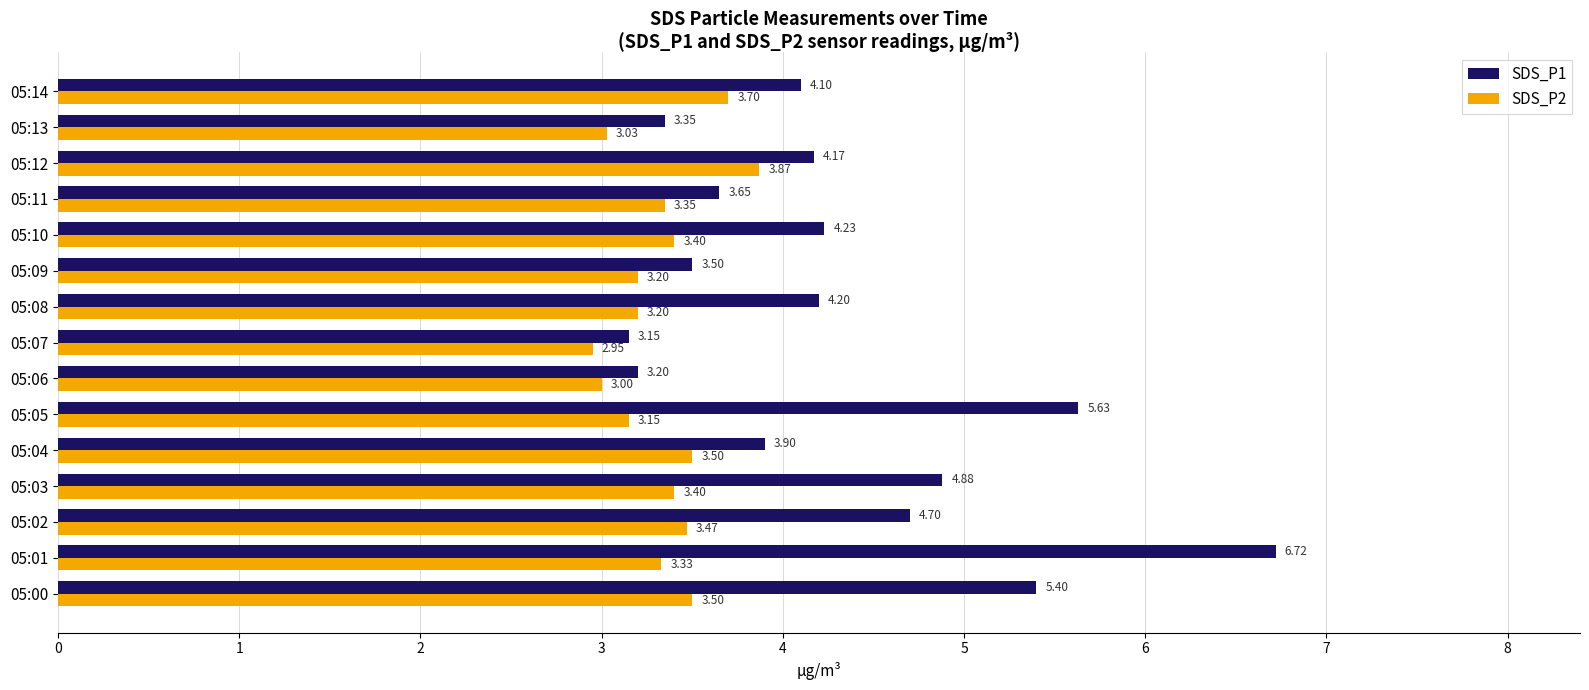

At 05:05, list the series in order from largest to smallest.

SDS_P1, SDS_P2